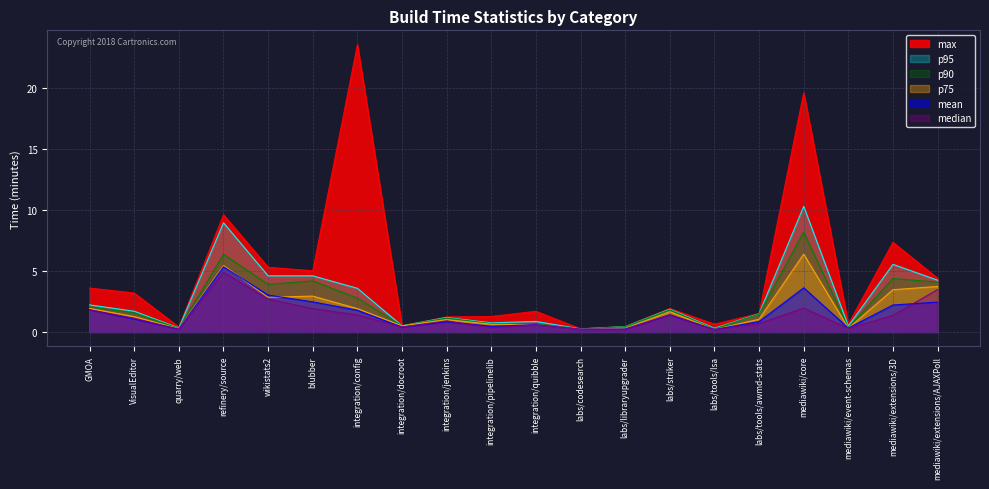

True or false: median and max intersect in this chart.

False